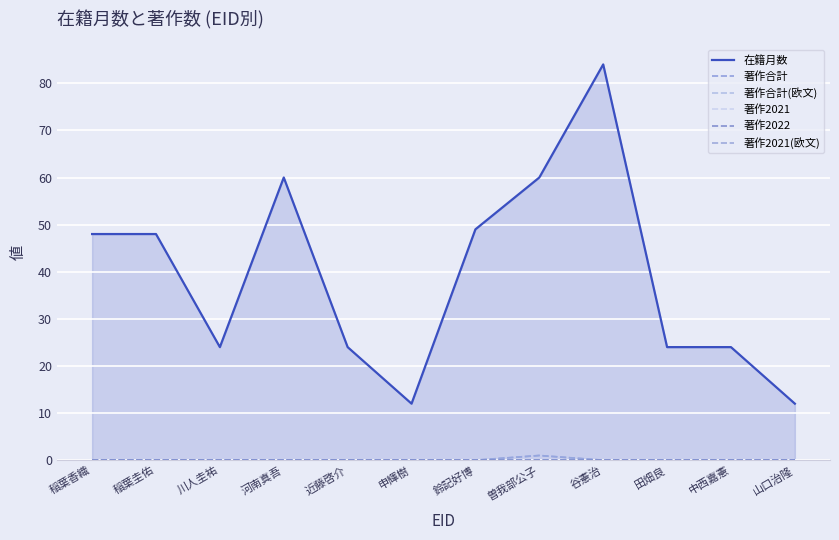

True or false: 著作2021(欧文) and 著作2021 intersect in this chart.

False